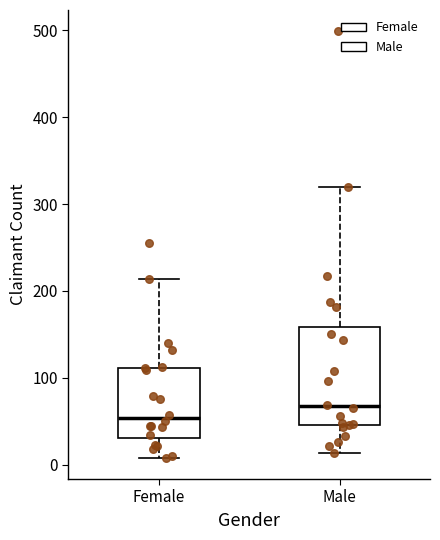

Reading left to right, read every box against the y-axis: the position of its median line, the range the box covers, and the ends of its whiskers. The values are not printed on the chart, so give them approximately, as read against the axis.

Female: median 50, box 30 to 110, whiskers 10 to 210
Male: median 70, box 50 to 160, whiskers 10 to 320